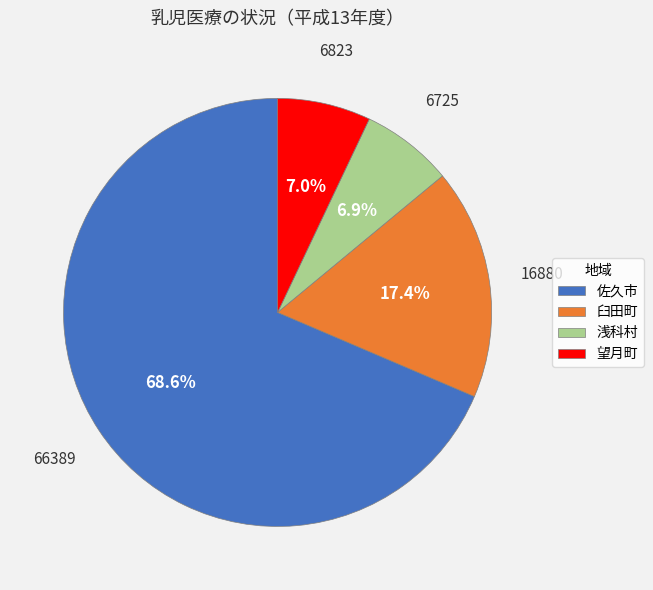

What is the ratio of the value at 臼田町 to the value at 浅科村?

2.5